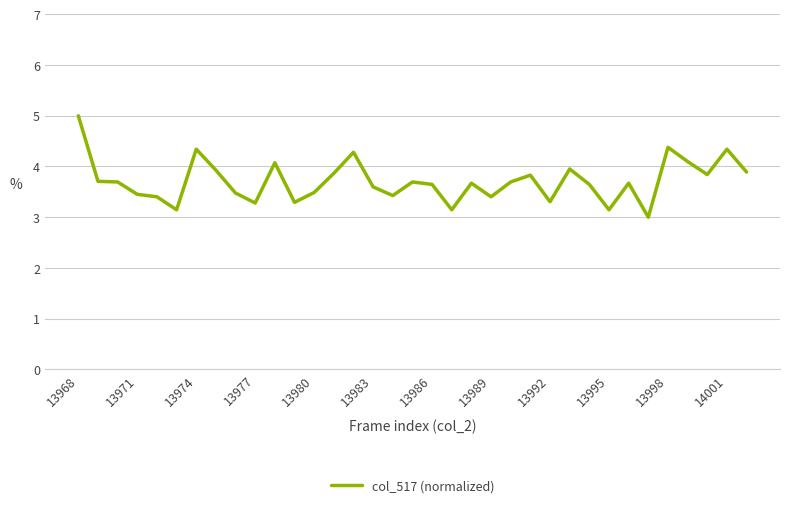

What is the minimum value shown in the chart?

3.0